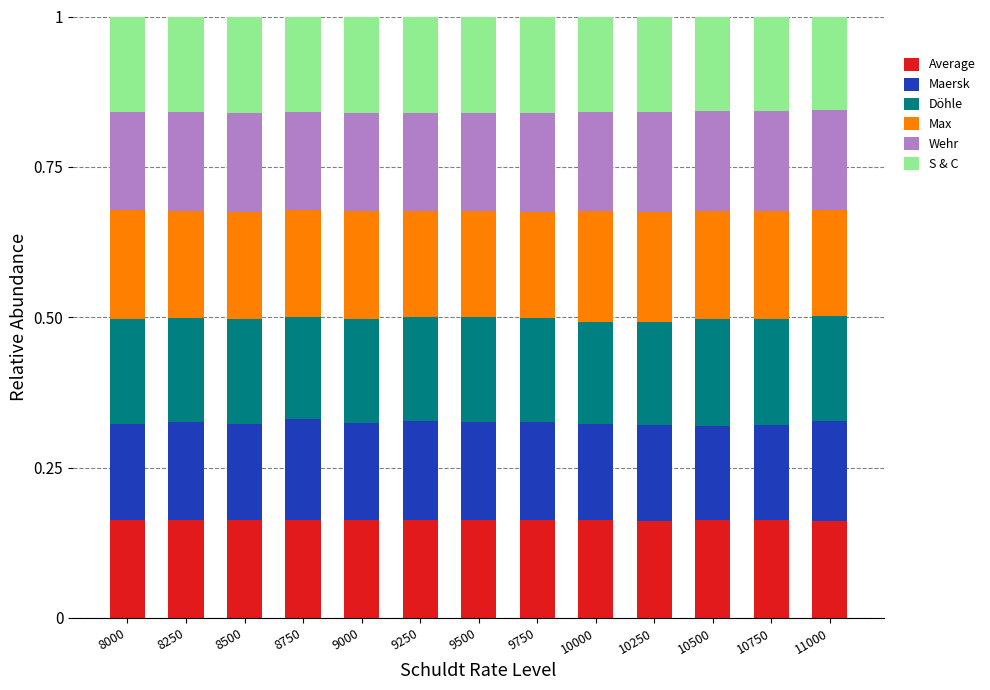

Are the bars horizontal?

No